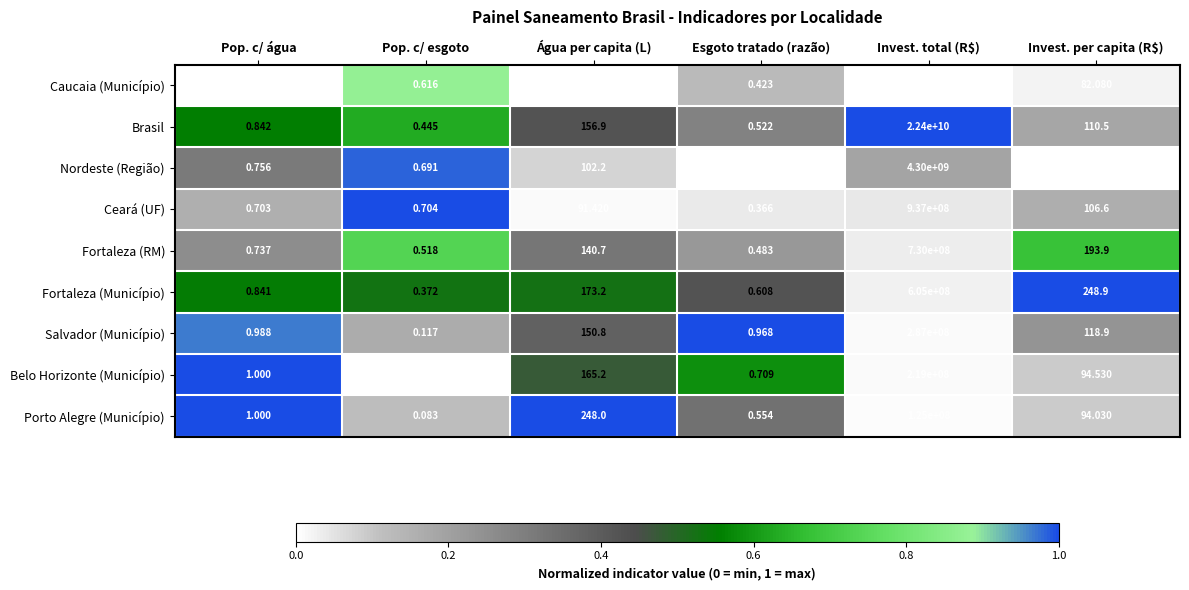

Which label corresponds to the smallest value in the chart?

Pop. c/ esgoto